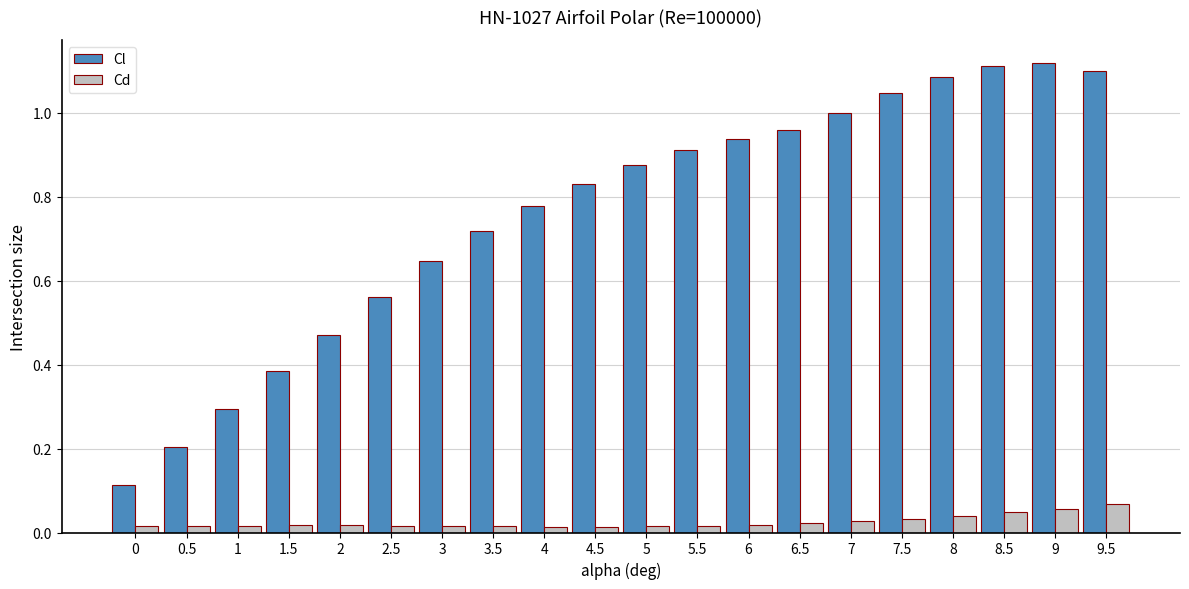

Between 1.5 and 4.5, which series saw the biggest shift?

Cl